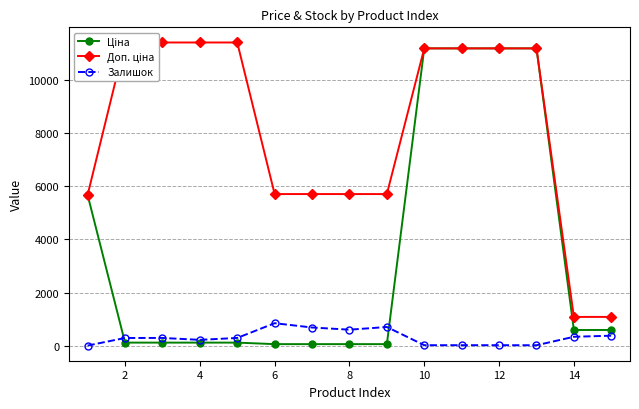

What is the total value across all series at 2?

11813.1